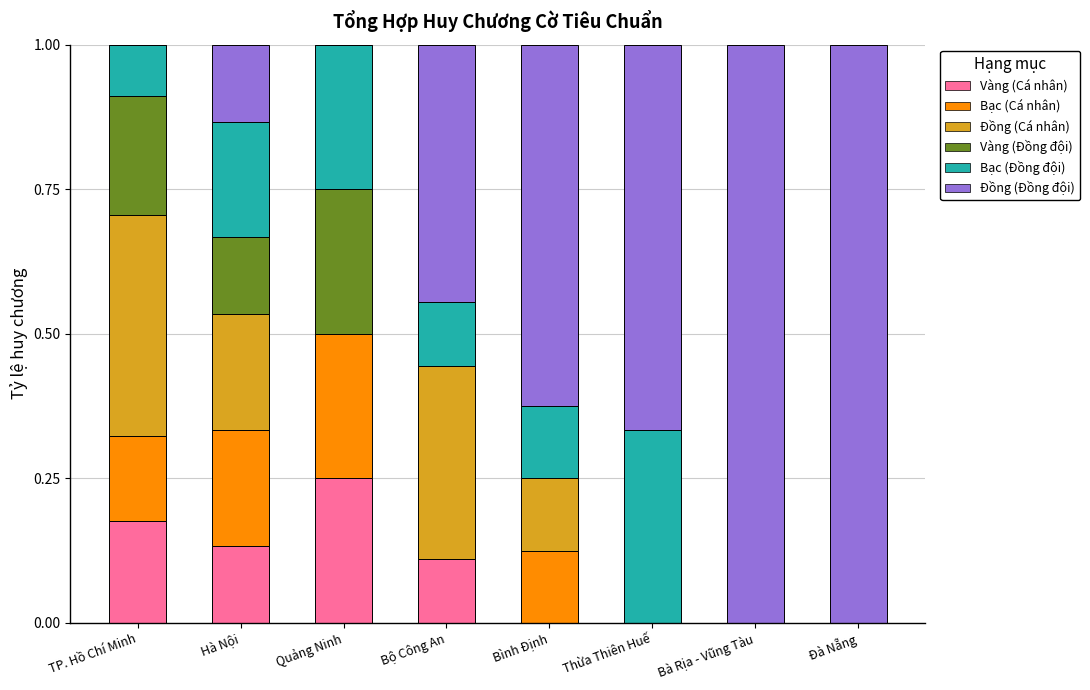

True or false: Vàng (Cá nhân) has a value of 0.0 at Bà Rịa - Vũng Tàu.

True